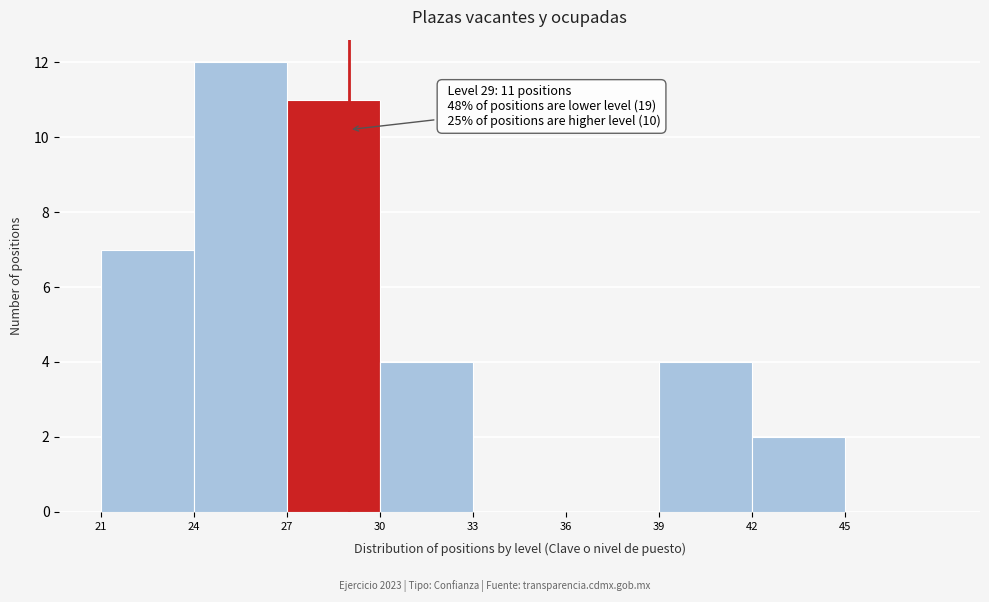

Over which range of the x-axis is the bar tallest?

24 to 27